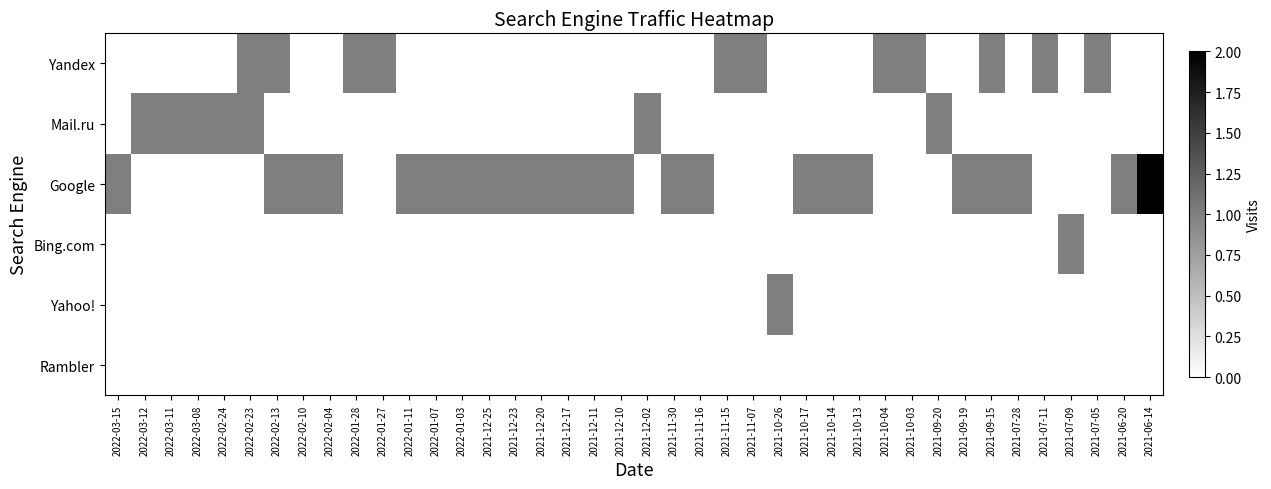

What is the maximum value shown in the chart?

2